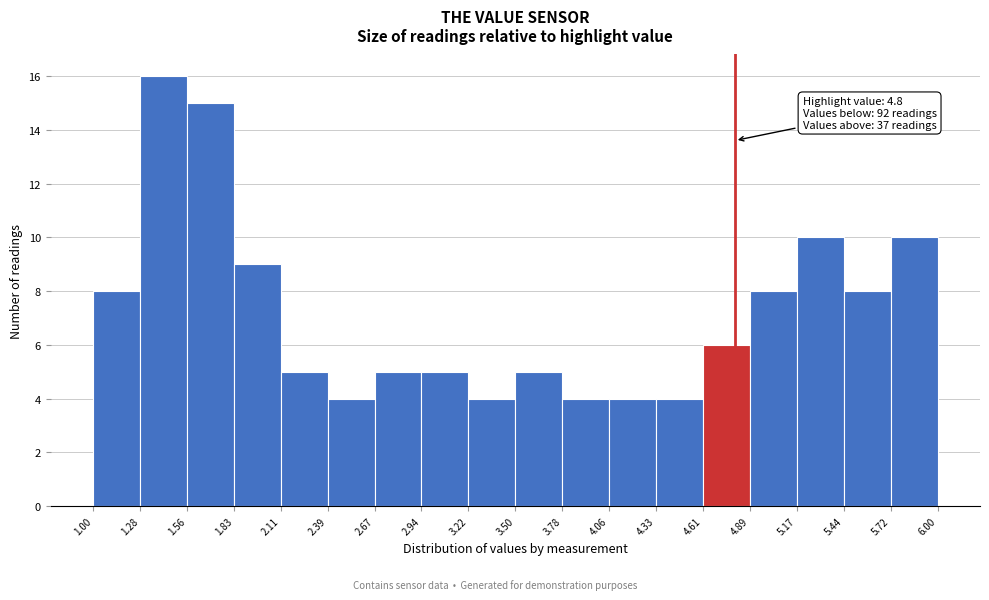

Which range on the x-axis has the tallest bar?

1.28 to 1.56